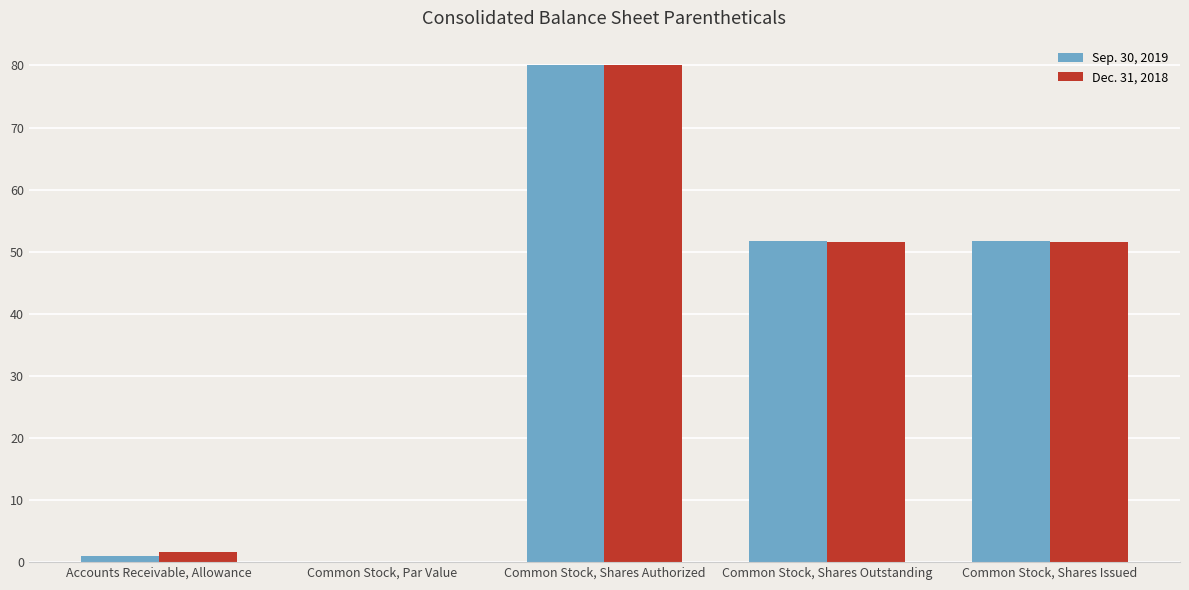

Does the chart contain stacked bars?

No